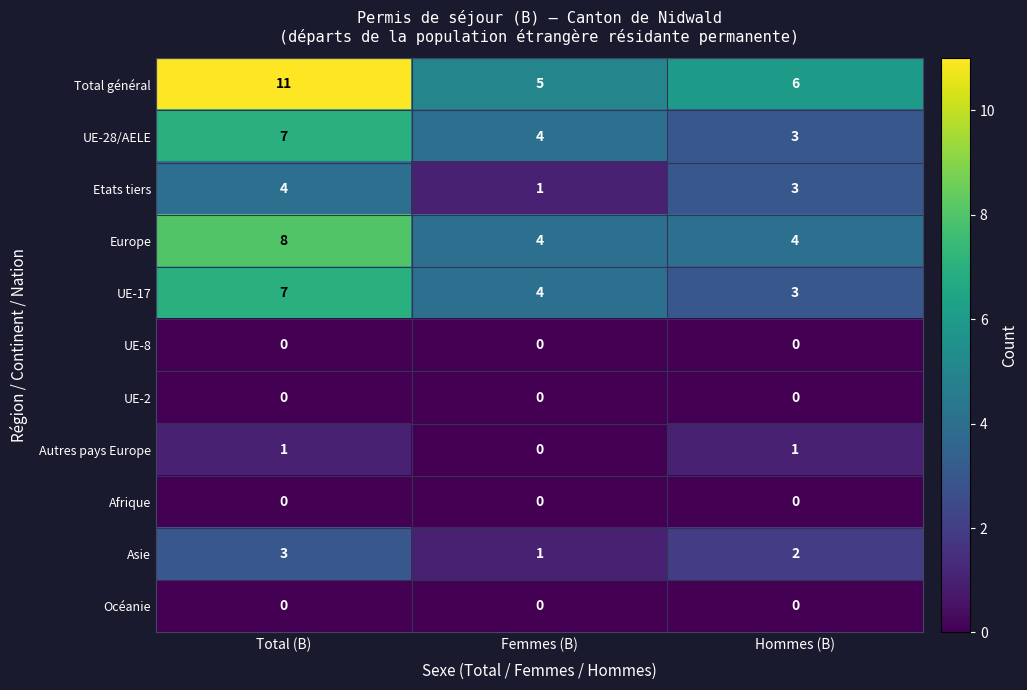

The UE-28/AELE series shows 3 at Femmes (B). True or false?

False